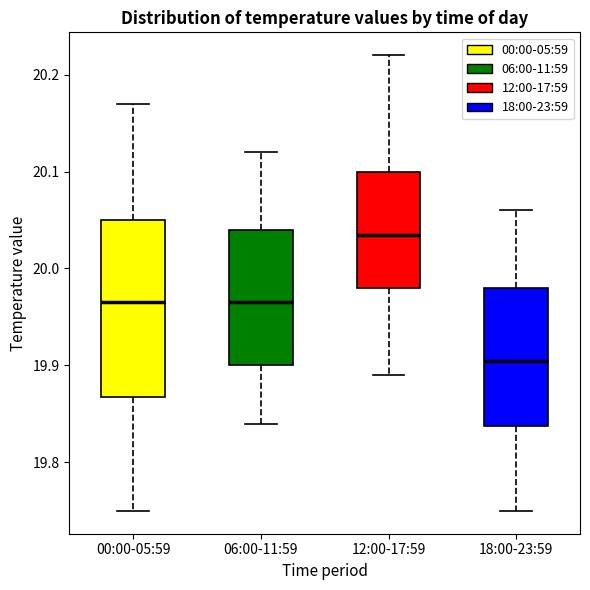

Which box is the tallest, from its lower edge to its upper edge?

00:00-05:59